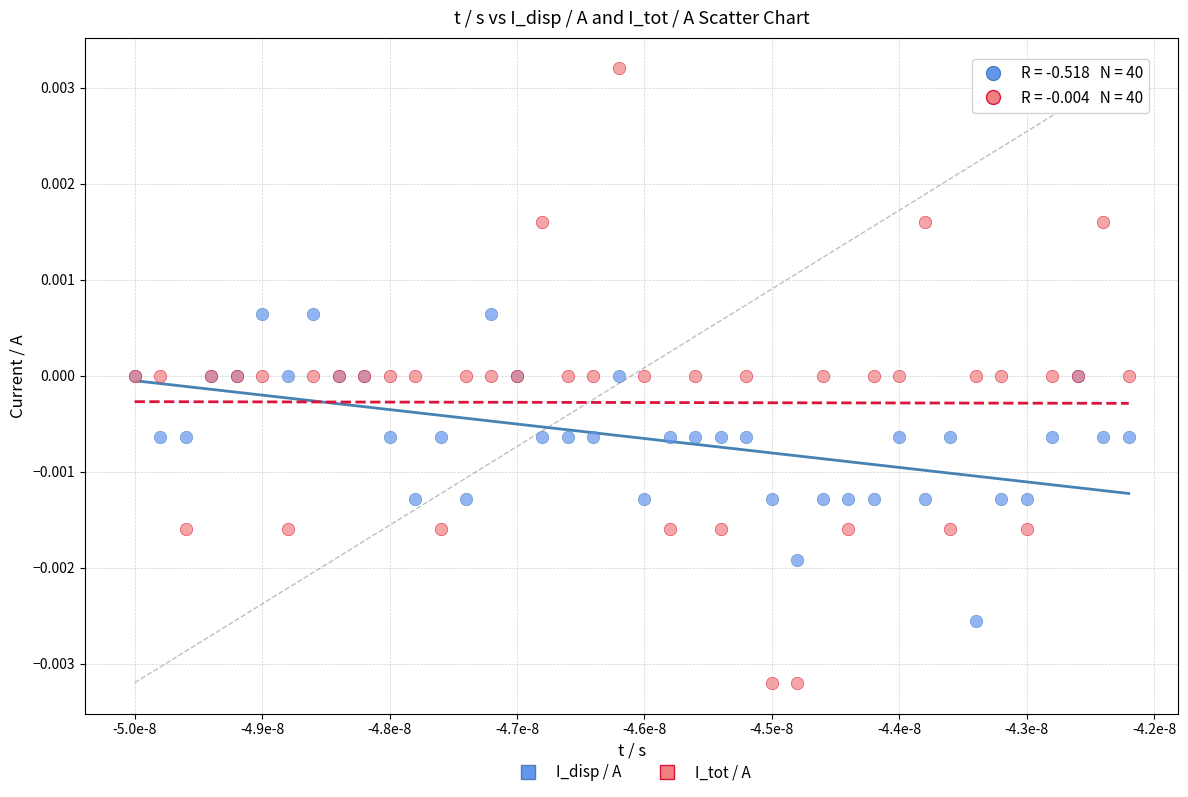

Which series reaches the maximum Y coordinate?

I_tot / A